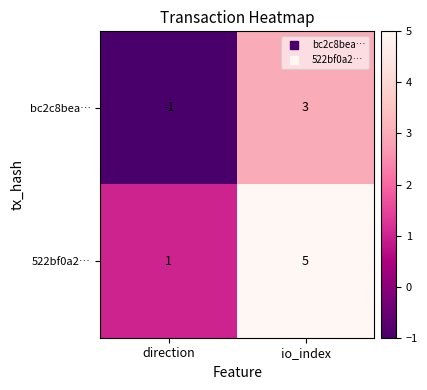

What is the difference between the bc2c8bea… values at direction and io_index?

4